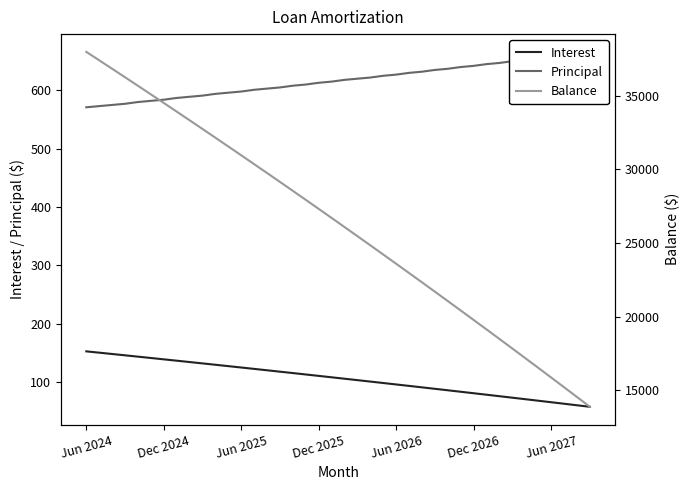

List the labels in order of Balance value, largest first.

Jun 2024, Dec 2024, Jun 2025, Dec 2025, Jun 2026, Dec 2026, Jun 2027, 7, 8, 9, 10, 11, 12, 13, 14, 15, 16, 17, 18, 19, 20, 21, 22, 23, 24, 25, 26, 27, 28, 29, 30, 31, 32, 33, 34, 35, 36, 37, 38, 39